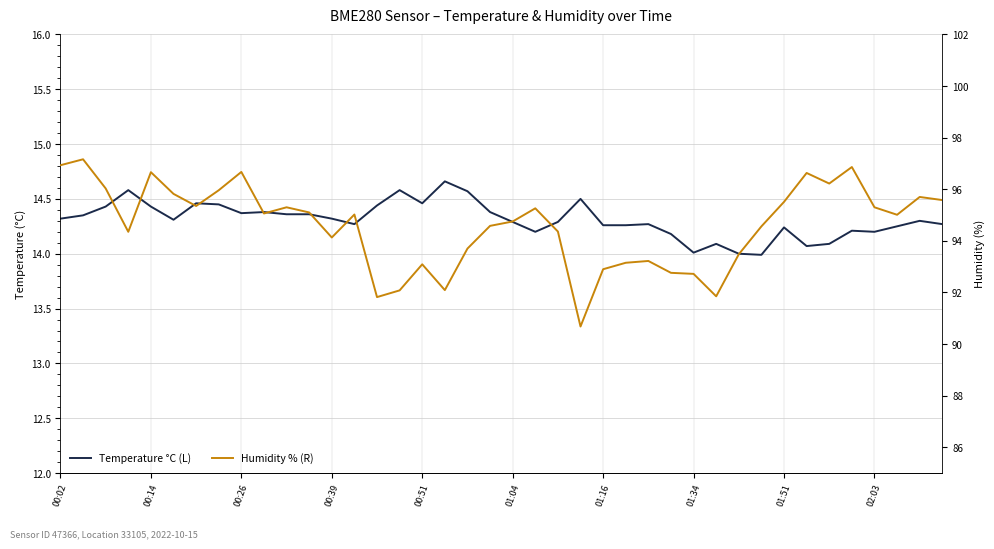

What is the difference between the maximum and minimum values in the Temperature °C (L) series?

0.7